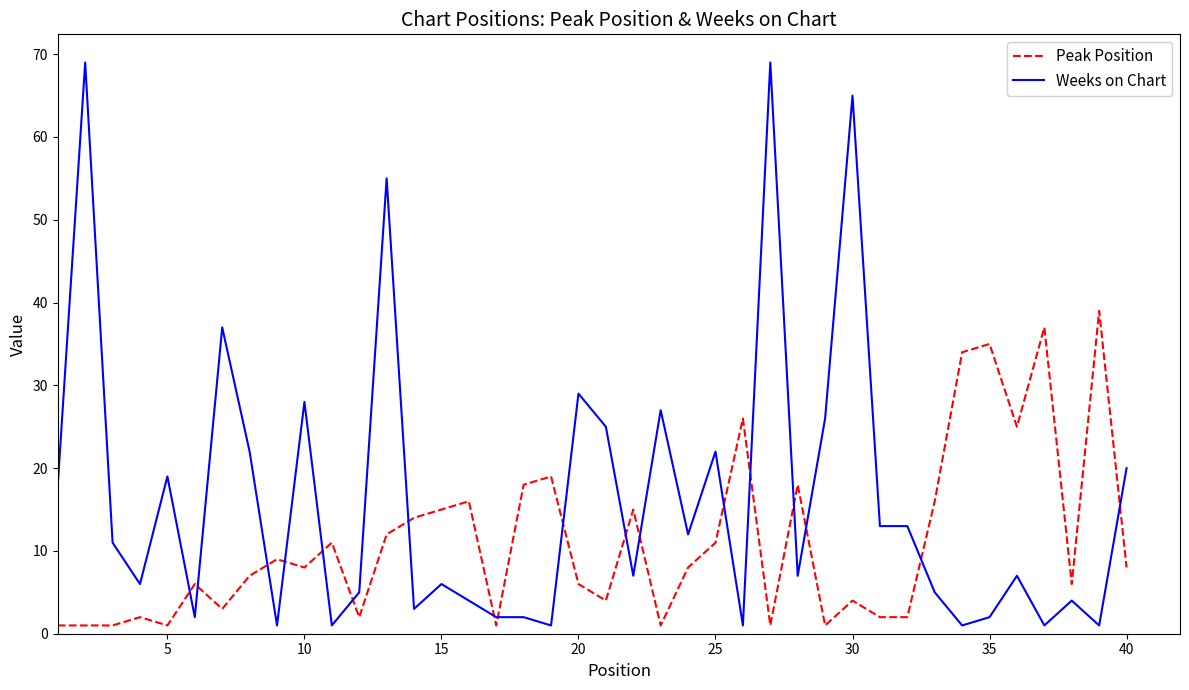

True or false: Weeks on Chart has more than 1 interior local peaks.

True